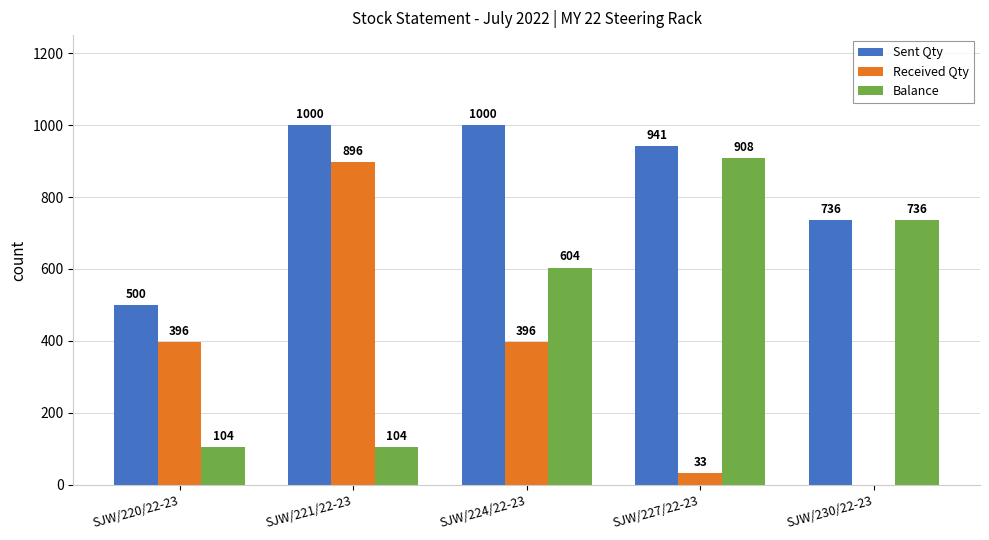

What is the average value of the Received Qty series?

344